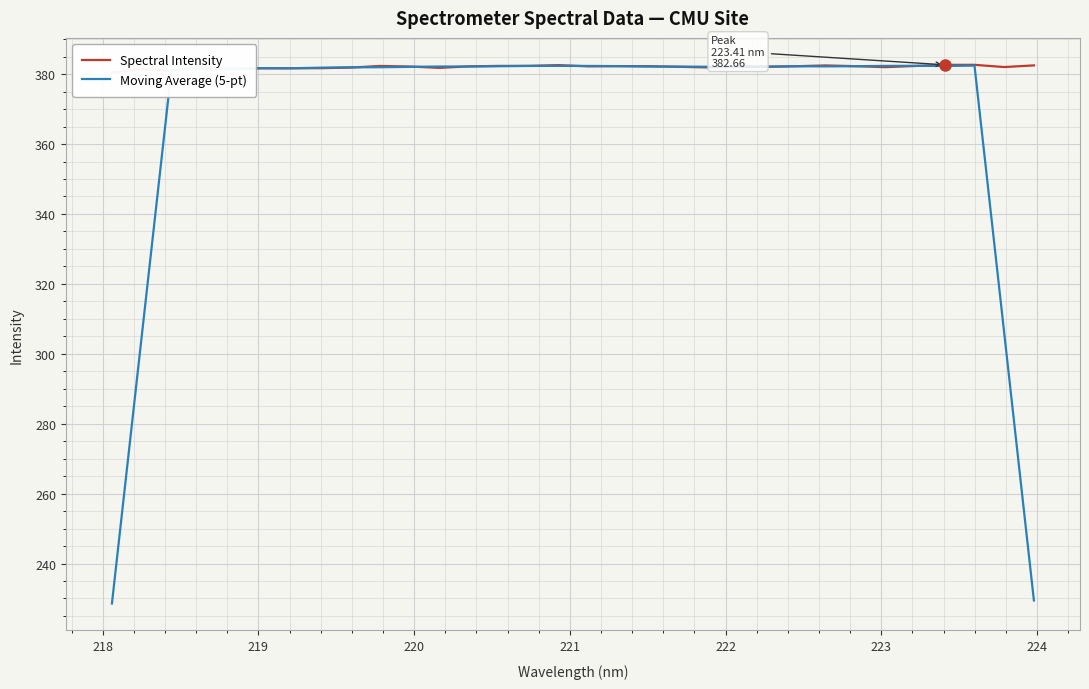

What is the lowest value of the Moving Average (5-pt) series?

228.6